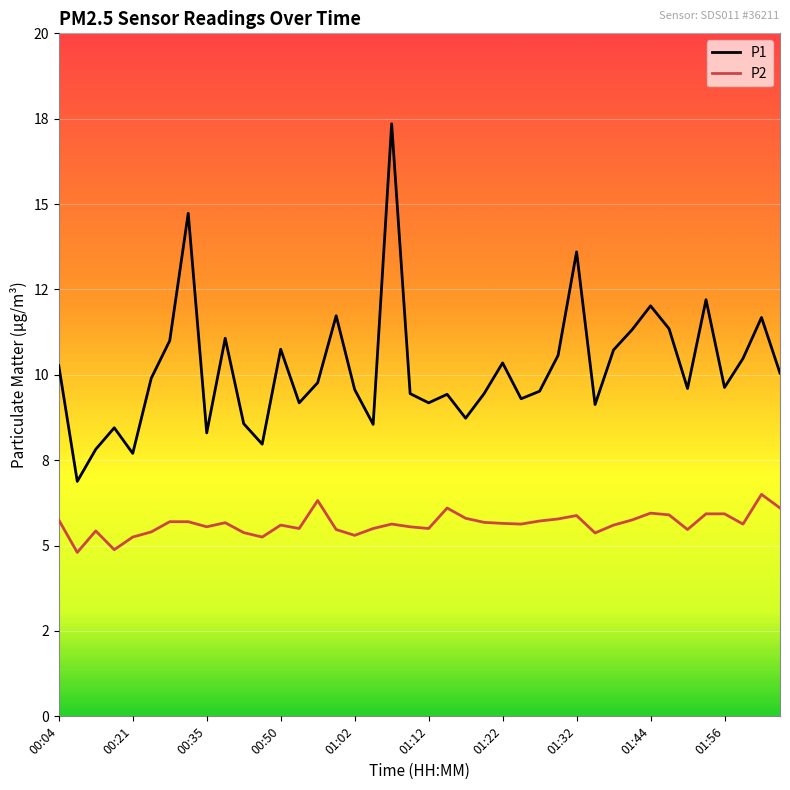

What are all the series names shown in the legend?

P1, P2